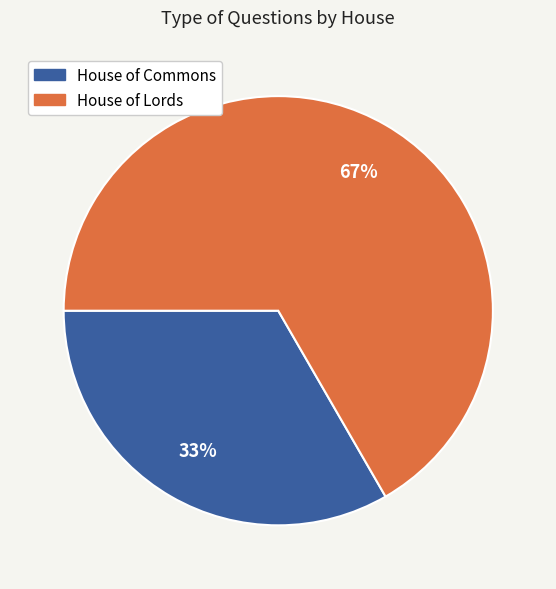

Does House of Lords represent more than half of the total?

Yes